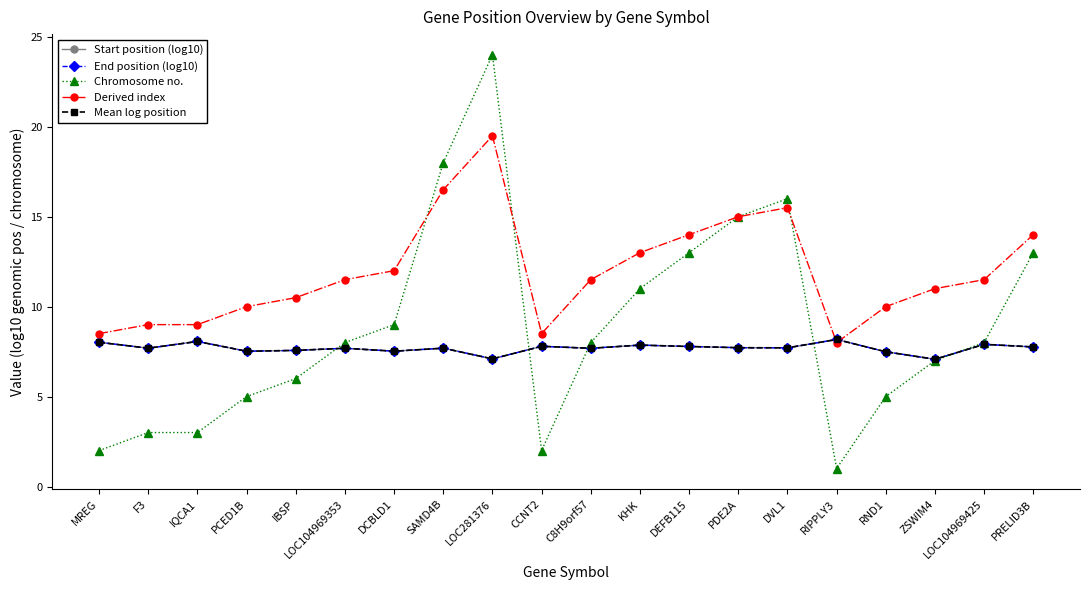

What position from the left is PCED1B?

4